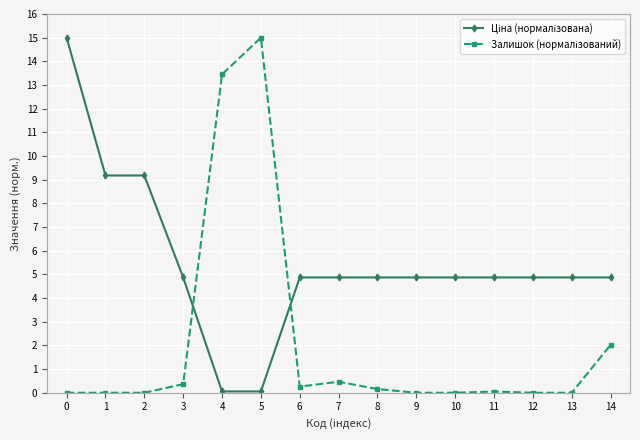

What is the greatest value displayed?

15.0